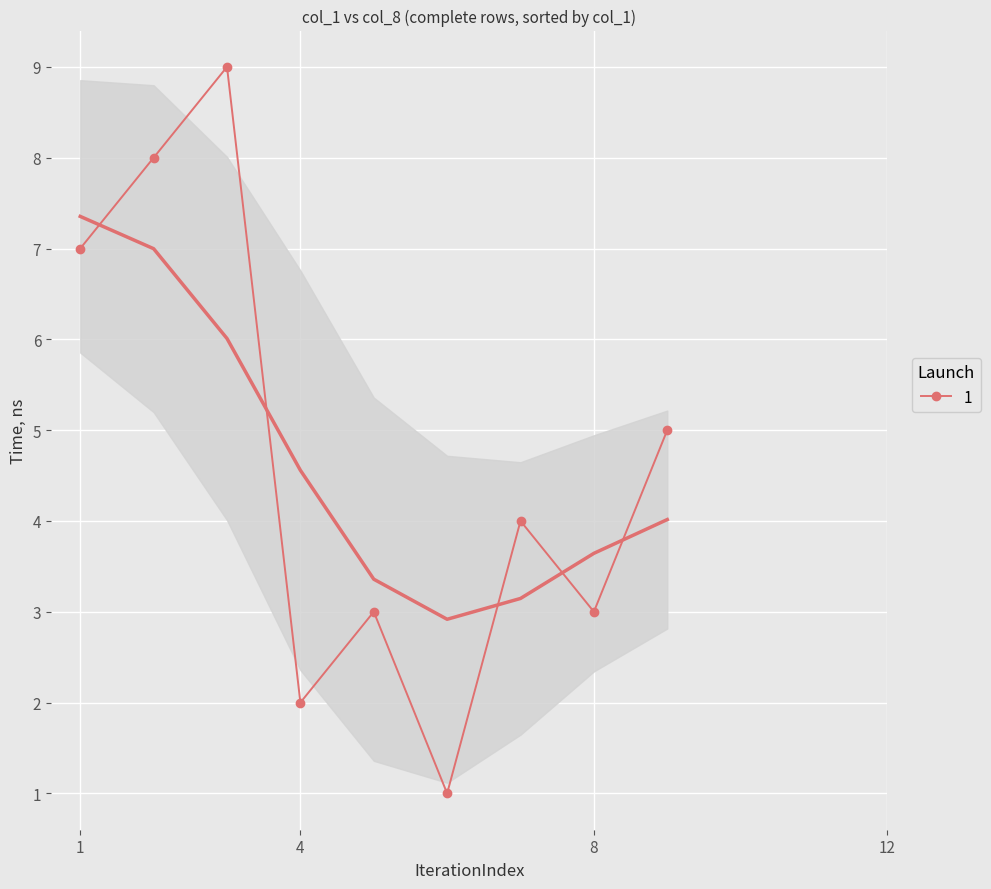

What is the highest value of the x series?

9